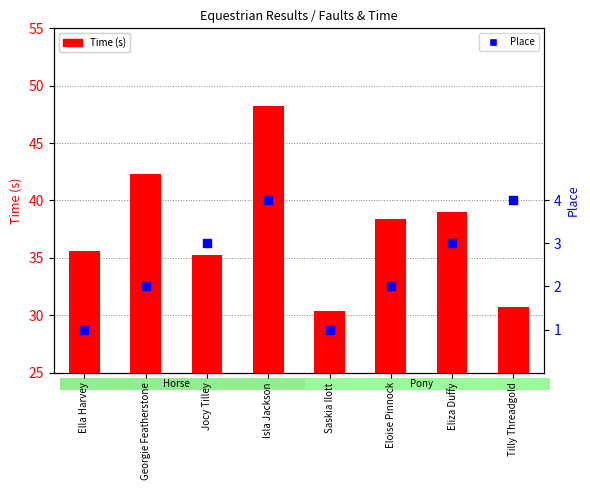

Which series has the widest spread of Y values?

Time (s)